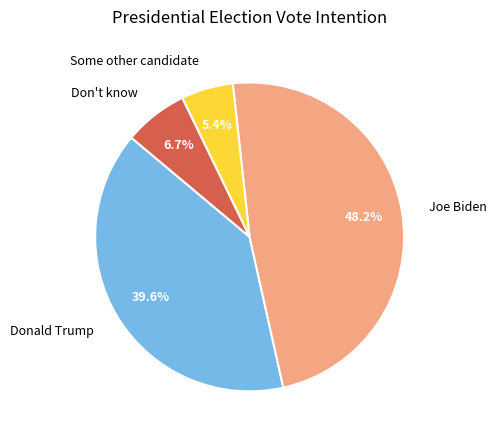

How many slices are in this pie chart?

4